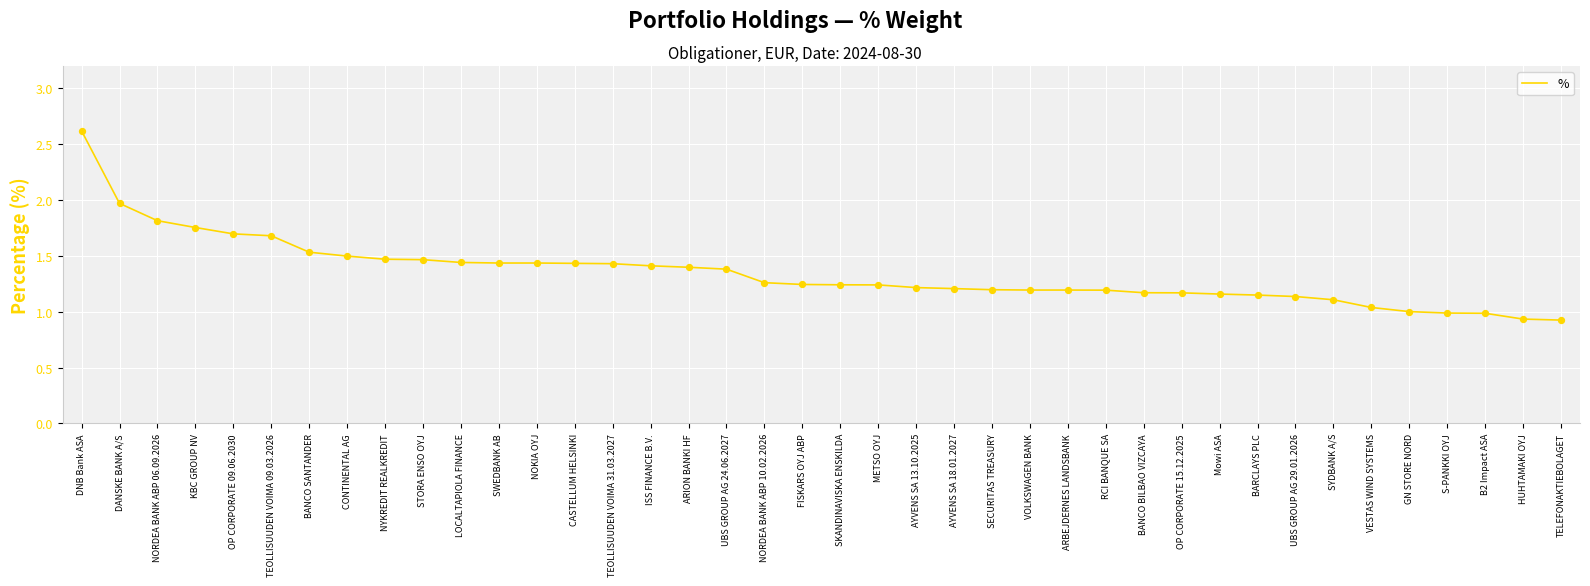

What is the change in value from GN STORE NORD to TELEFONAKTIEBOLAGET?

-0.1